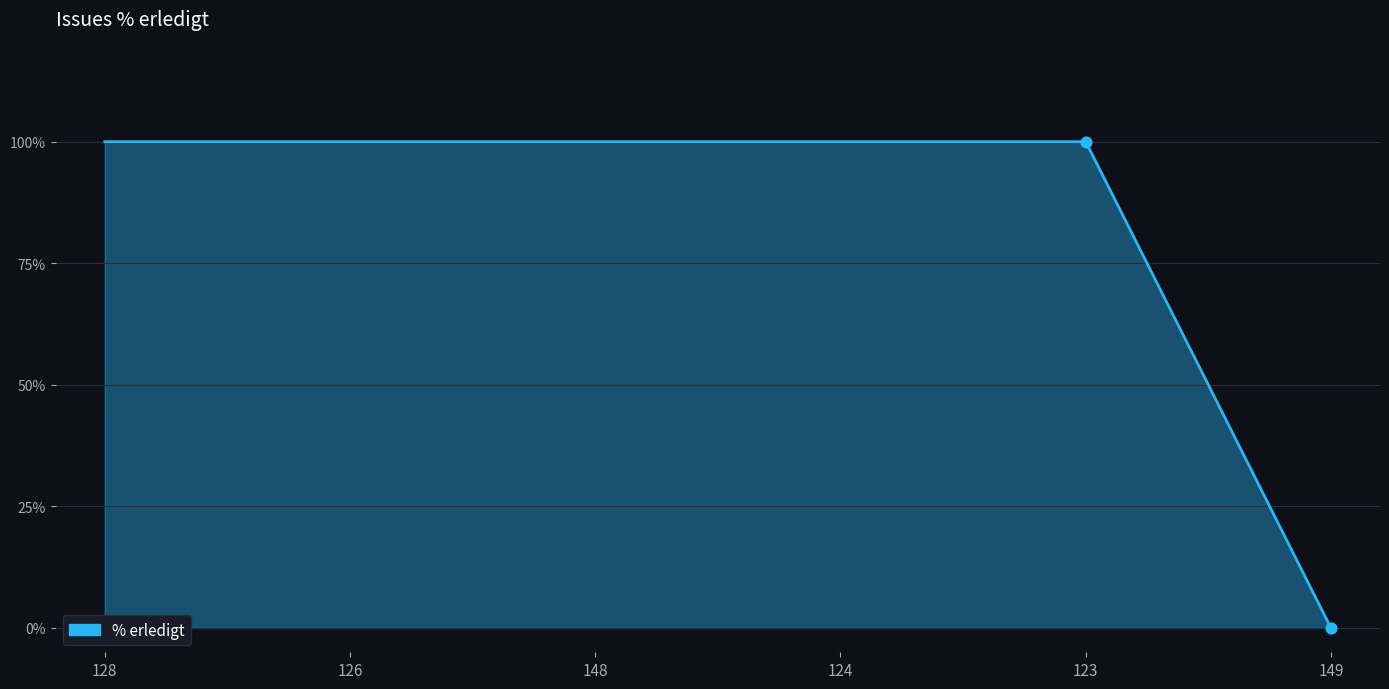

What is the ratio of the value at 148 to the value at 128?

1.0